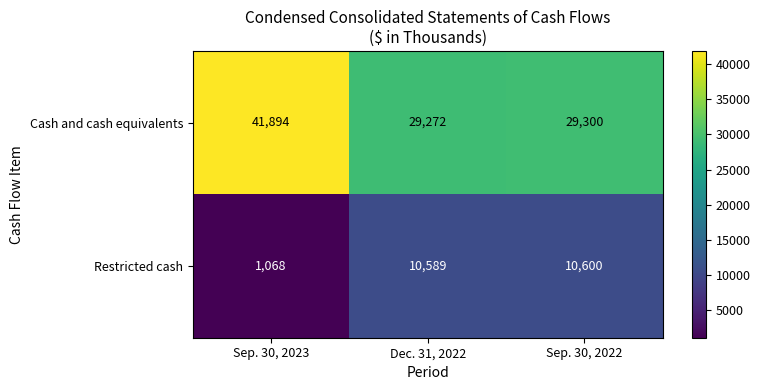

The Cash and cash equivalents series shows 42958 at Dec. 31, 2022. True or false?

False